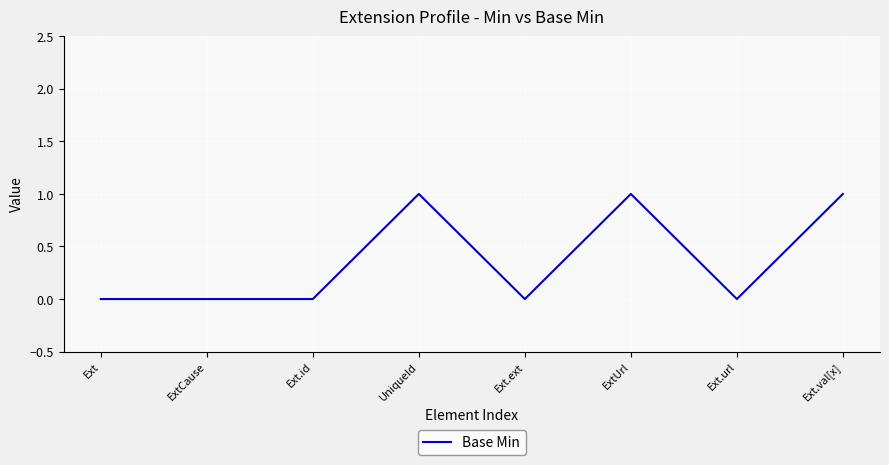

How many lines are shown in the chart?

1